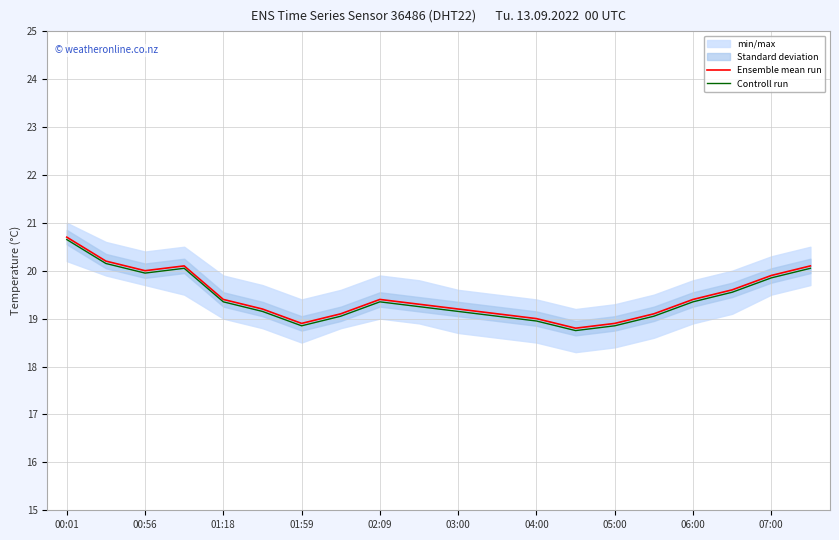

True or false: Ensemble mean run has a value of 29.1 at 02:09.

False